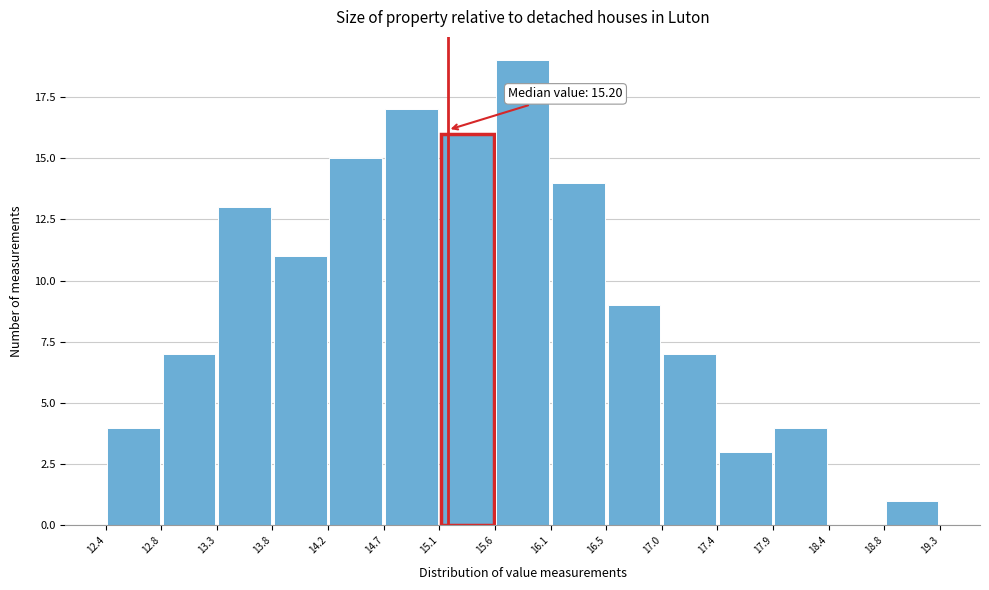

Which range on the x-axis has the tallest bar?

15.6 to 16.1